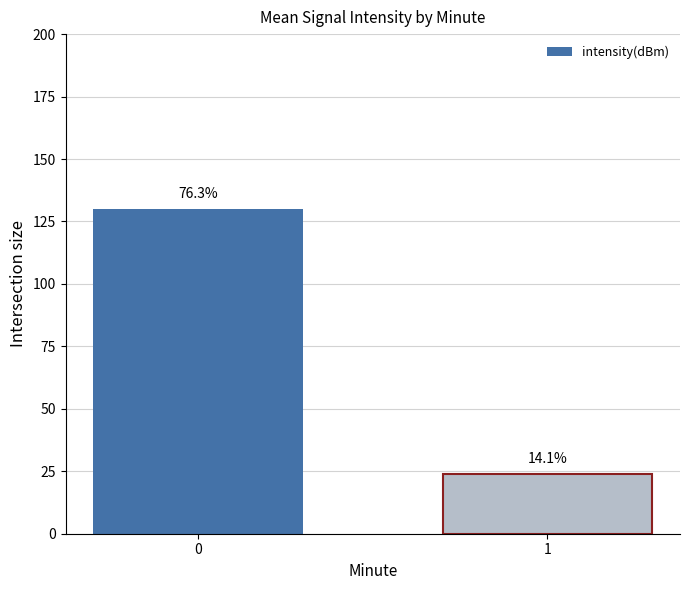

Does the chart contain stacked bars?

No